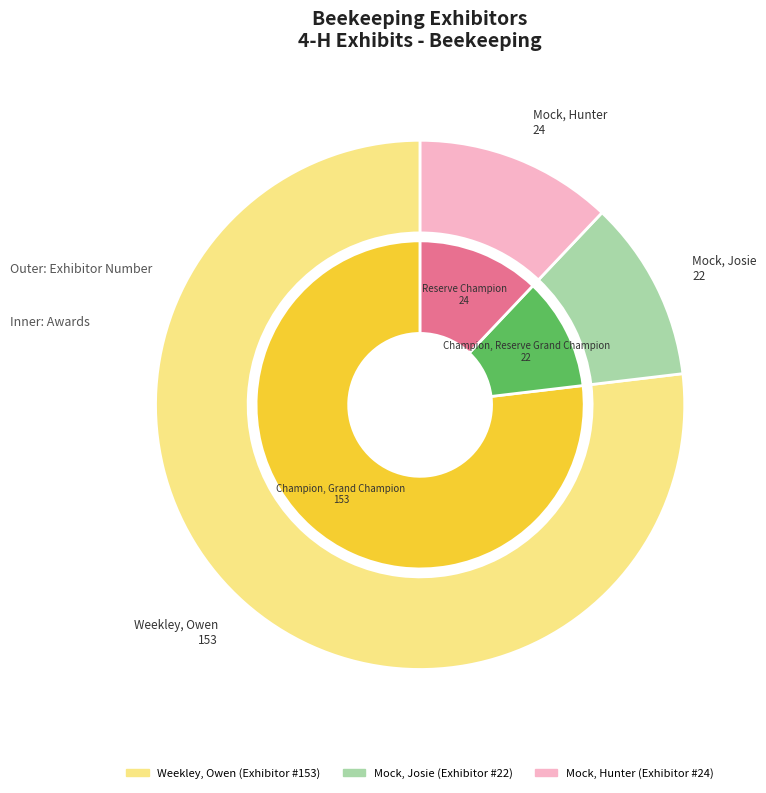

Which category has the biggest portion of the pie?

Weekley, Owen
(Exhibitor 153)